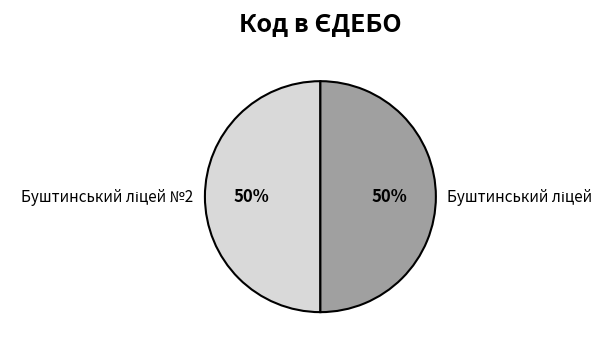

To the nearest percent, what is the average slice percentage?

50%